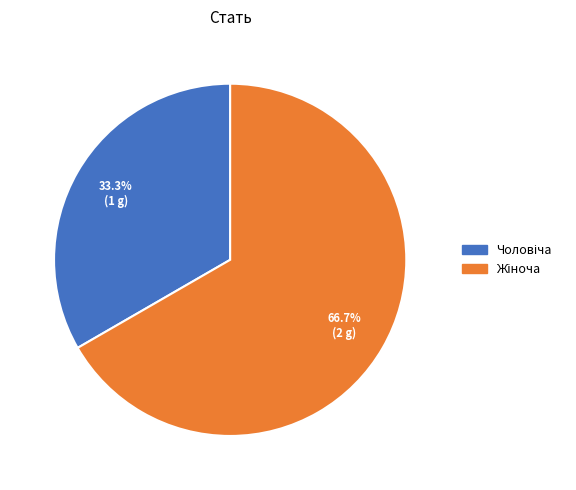

Does any single category account for the majority?

Yes